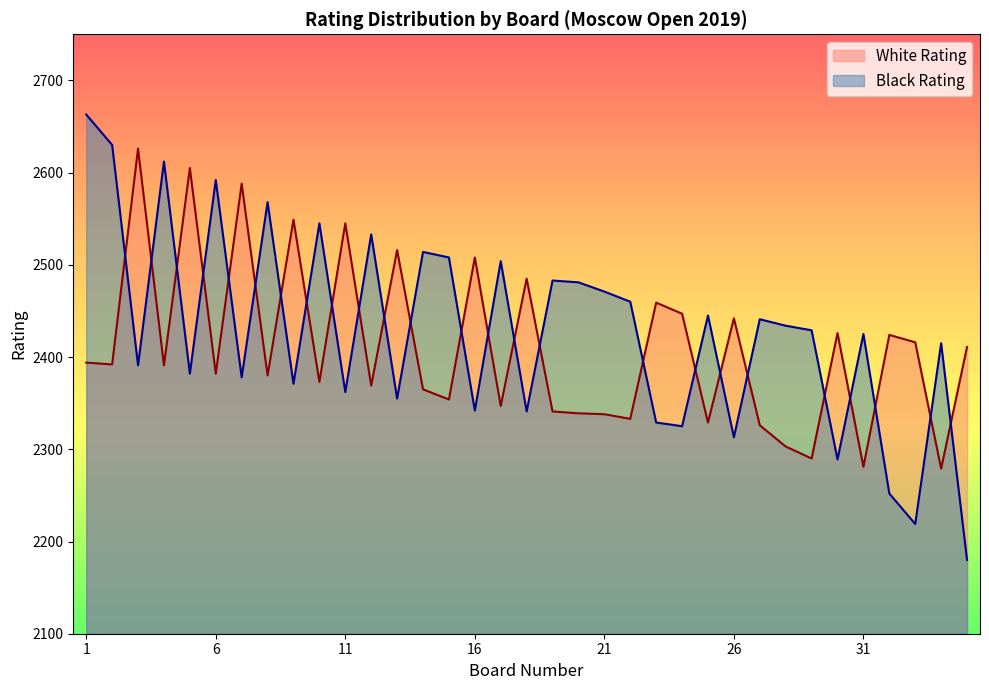

Where does the Black Rating series first go above 2429?

1